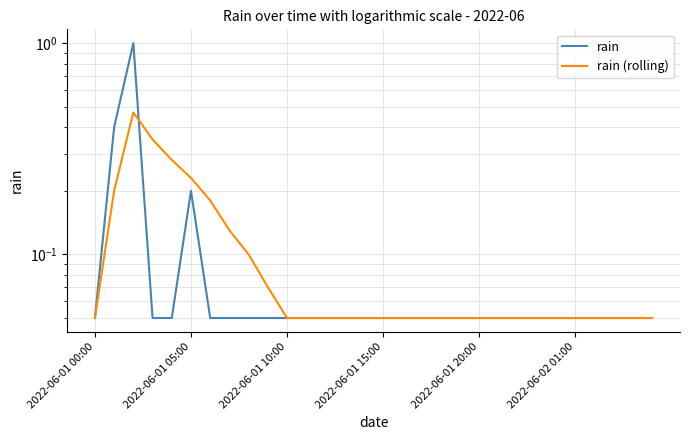

What are all the series names shown in the legend?

rain, rain (rolling)